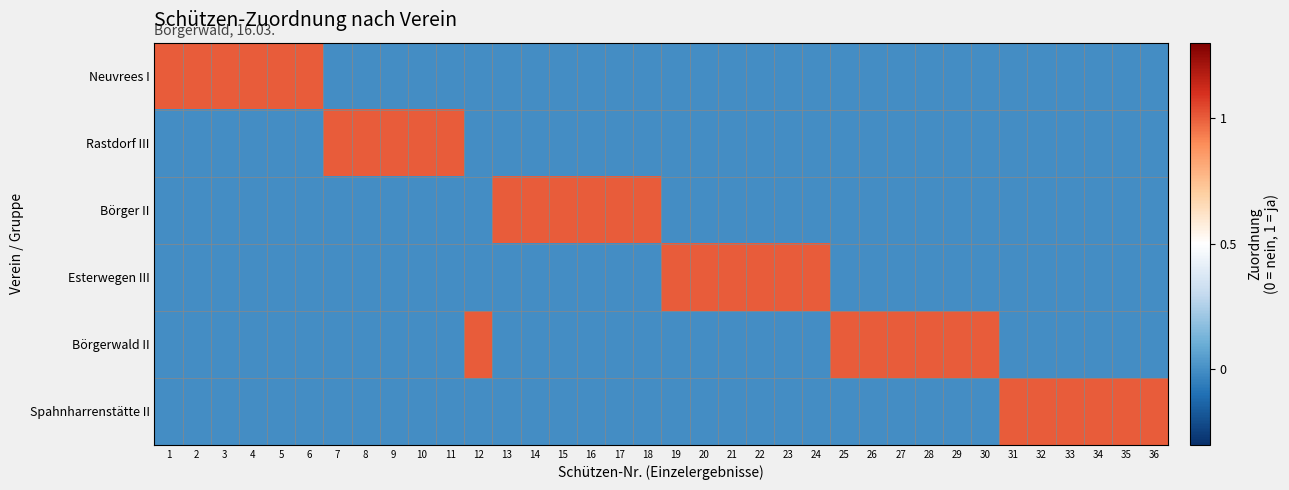

Reading left to right, transcribe all the data shown in this chart.

Neuvrees I: 1=1	2=1	3=1	4=1	5=1	6=1	7=0	8=0	9=0	10=0	11=0	12=0	13=0	14=0	15=0	16=0	17=0	18=0	19=0	20=0	21=0	22=0	23=0	24=0	25=0	26=0	27=0	28=0	29=0	30=0	31=0	32=0	33=0	34=0	35=0	36=0
Rastdorf III: 1=0	2=0	3=0	4=0	5=0	6=0	7=1	8=1	9=1	10=1	11=1	12=0	13=0	14=0	15=0	16=0	17=0	18=0	19=0	20=0	21=0	22=0	23=0	24=0	25=0	26=0	27=0	28=0	29=0	30=0	31=0	32=0	33=0	34=0	35=0	36=0
Börger II: 1=0	2=0	3=0	4=0	5=0	6=0	7=0	8=0	9=0	10=0	11=0	12=0	13=1	14=1	15=1	16=1	17=1	18=1	19=0	20=0	21=0	22=0	23=0	24=0	25=0	26=0	27=0	28=0	29=0	30=0	31=0	32=0	33=0	34=0	35=0	36=0
Esterwegen III: 1=0	2=0	3=0	4=0	5=0	6=0	7=0	8=0	9=0	10=0	11=0	12=0	13=0	14=0	15=0	16=0	17=0	18=0	19=1	20=1	21=1	22=1	23=1	24=1	25=0	26=0	27=0	28=0	29=0	30=0	31=0	32=0	33=0	34=0	35=0	36=0
Börgerwald II: 1=0	2=0	3=0	4=0	5=0	6=0	7=0	8=0	9=0	10=0	11=0	12=1	13=0	14=0	15=0	16=0	17=0	18=0	19=0	20=0	21=0	22=0	23=0	24=0	25=1	26=1	27=1	28=1	29=1	30=1	31=0	32=0	33=0	34=0	35=0	36=0
Spahnharrenstätte II: 1=0	2=0	3=0	4=0	5=0	6=0	7=0	8=0	9=0	10=0	11=0	12=0	13=0	14=0	15=0	16=0	17=0	18=0	19=0	20=0	21=0	22=0	23=0	24=0	25=0	26=0	27=0	28=0	29=0	30=0	31=1	32=1	33=1	34=1	35=1	36=1